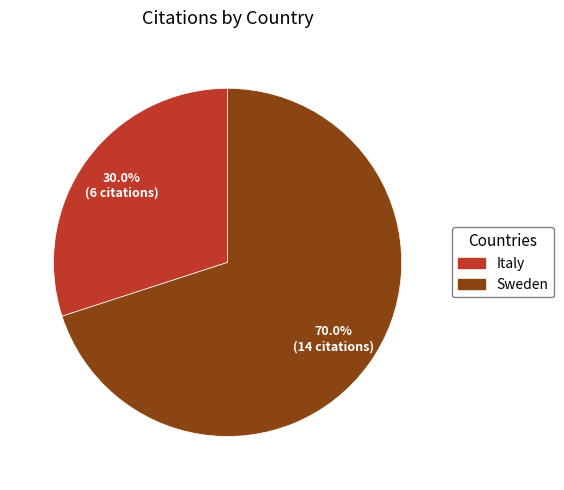

True or false: Sweden accounts for 70% of the total.

True